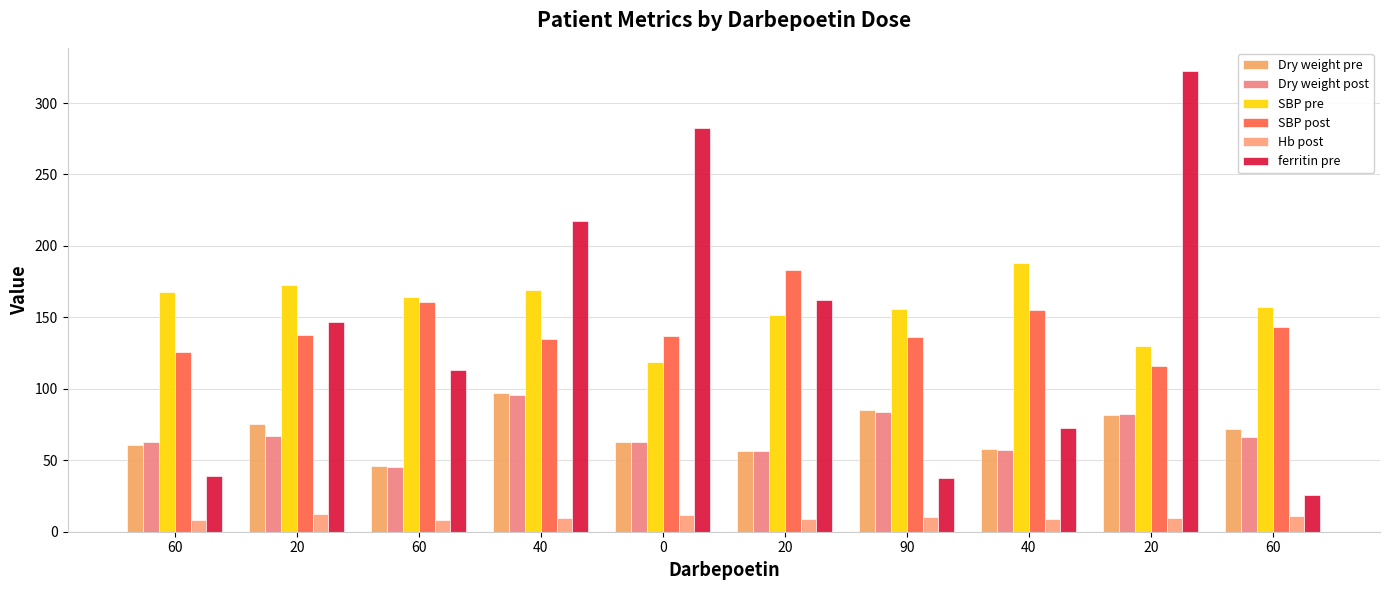

At which label is Hb post closest to 10?

90